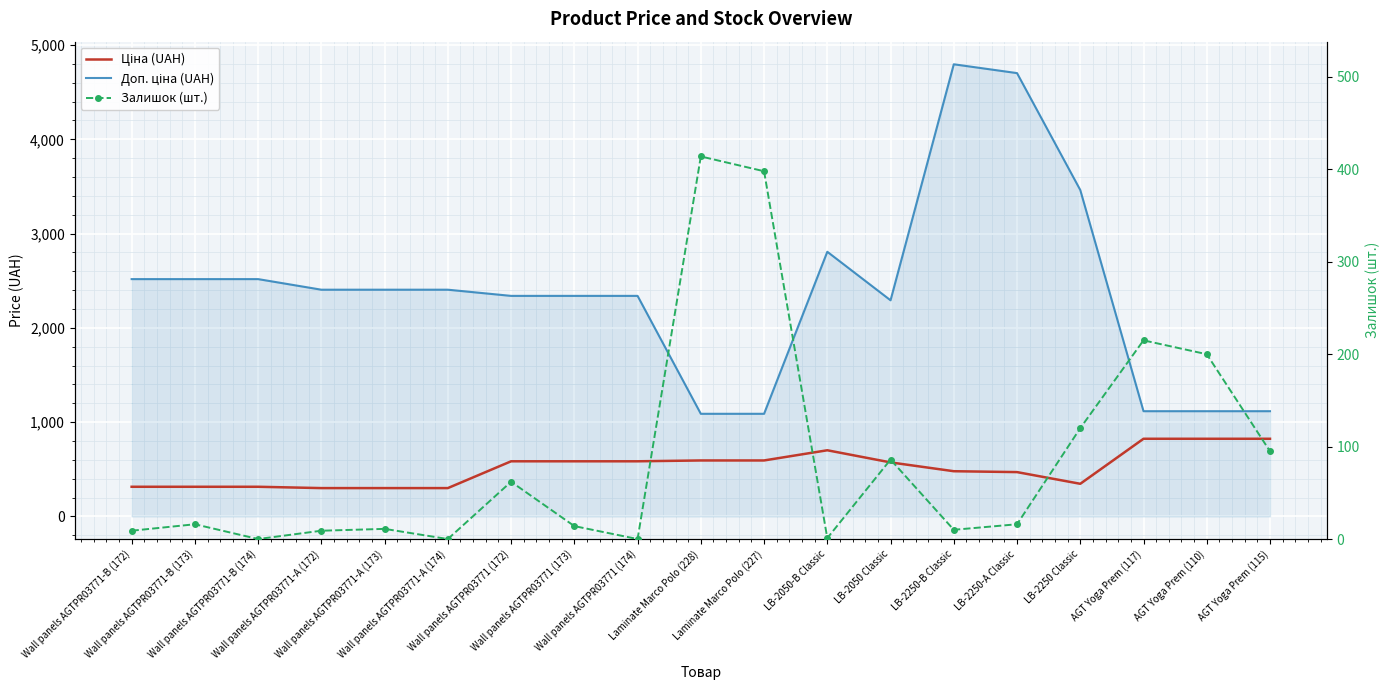

How many data points in Доп. ціна (UAH) are above 2405?

10